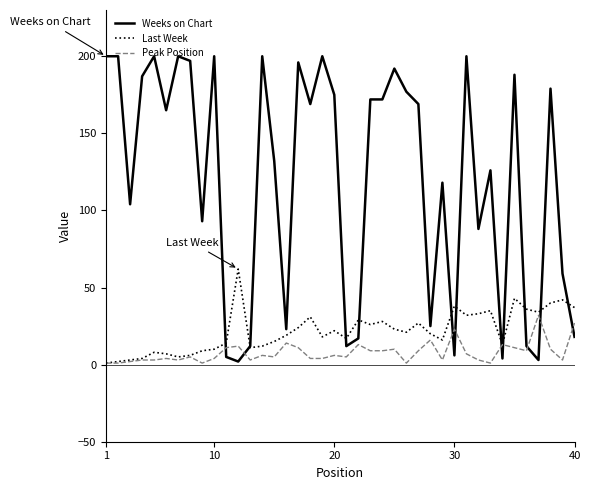

Which series has the widest spread of values?

Weeks on Chart